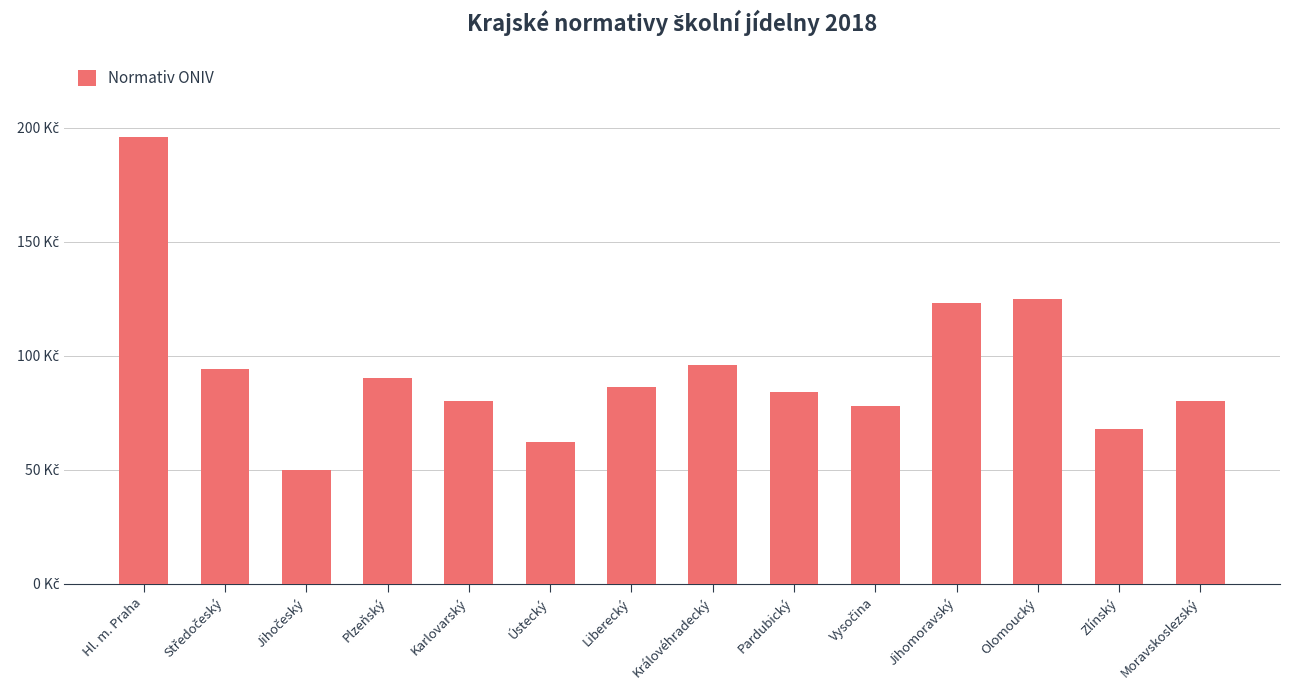

Where is the data nearest to the value 123?

Jihomoravský